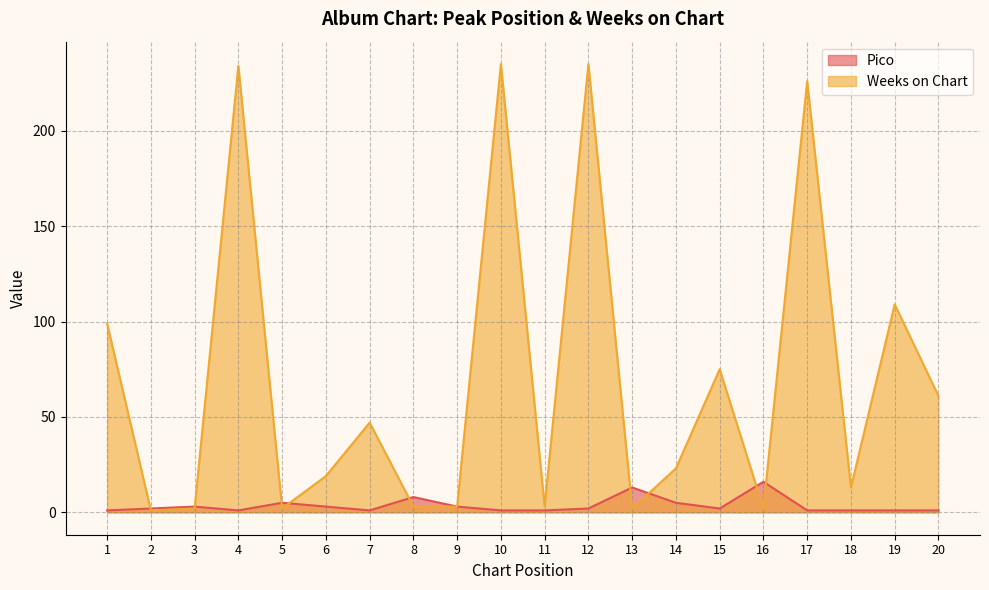

At which label is Pico closest to 8?

8